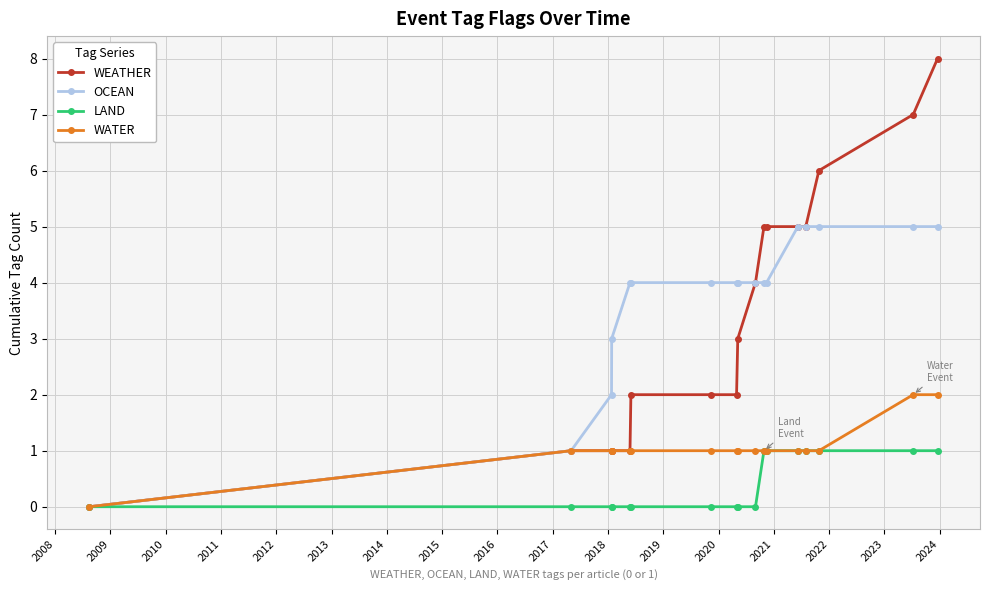

Which series has the largest range (max minus min)?

WEATHER